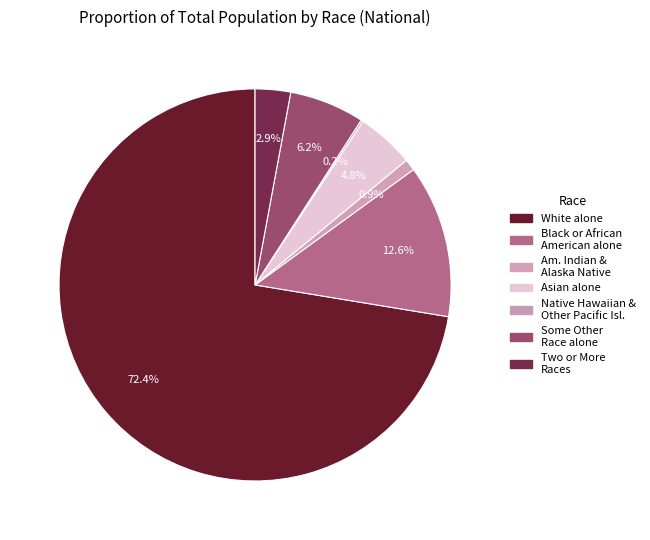

Rank the categories by value from highest to lowest.

White alone, Black or African American alone, Some Other Race alone, Asian alone, Two or More Races, American Indian and Alaska Native, Native Hawaiian and Other Pacific Islander